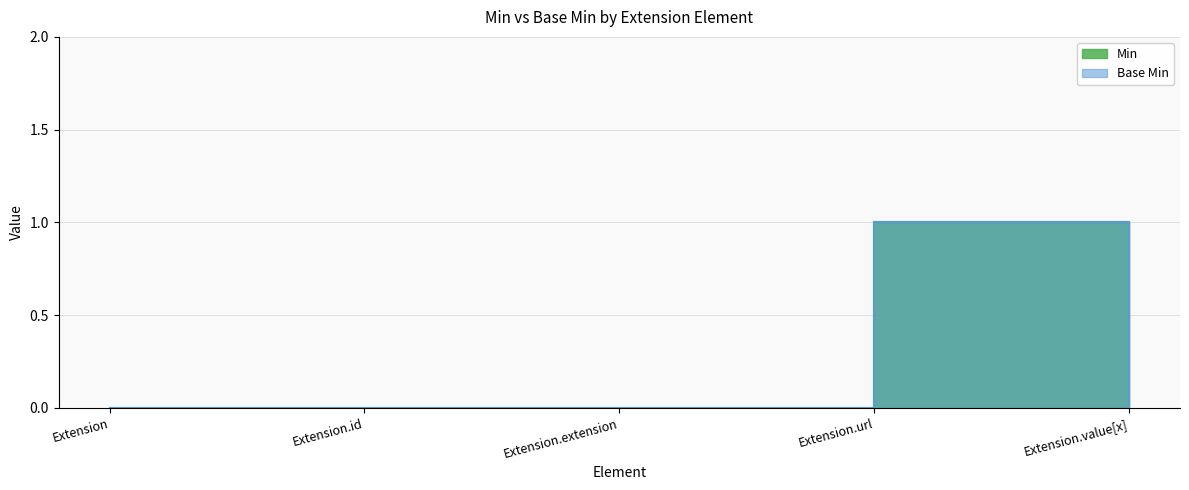

Between Extension.value[x] and Extension.url, which is larger?

Extension.url